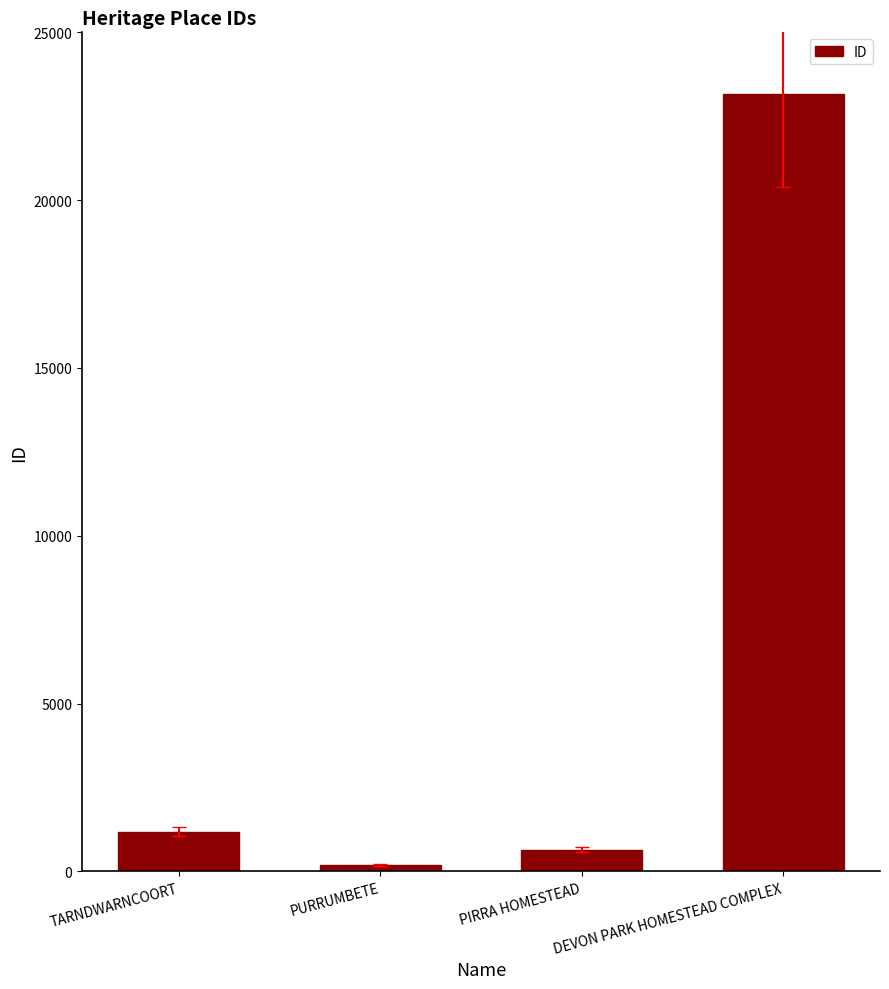

What is the ratio of the value at PIRRA HOMESTEAD to the value at TARNDWARNCOORT?

0.5